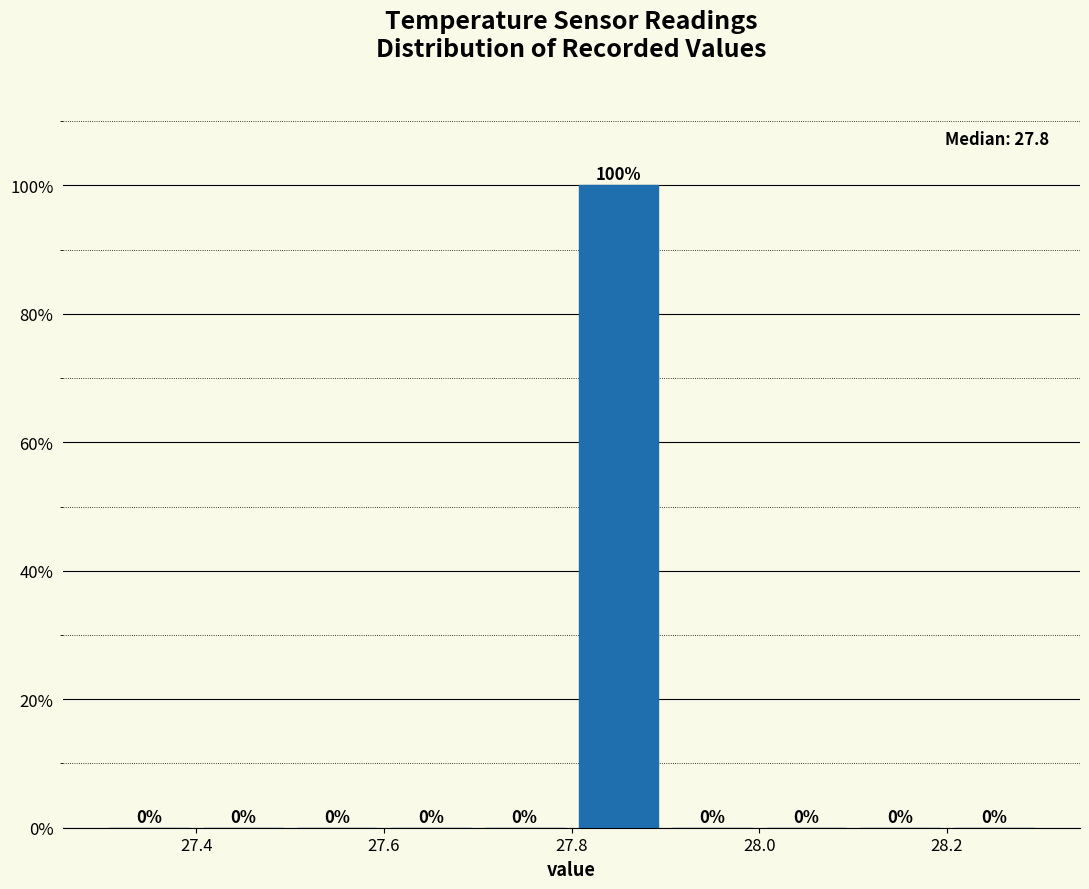

How tall is the bar that spans 27.8 to 27.9 on the x-axis?

100